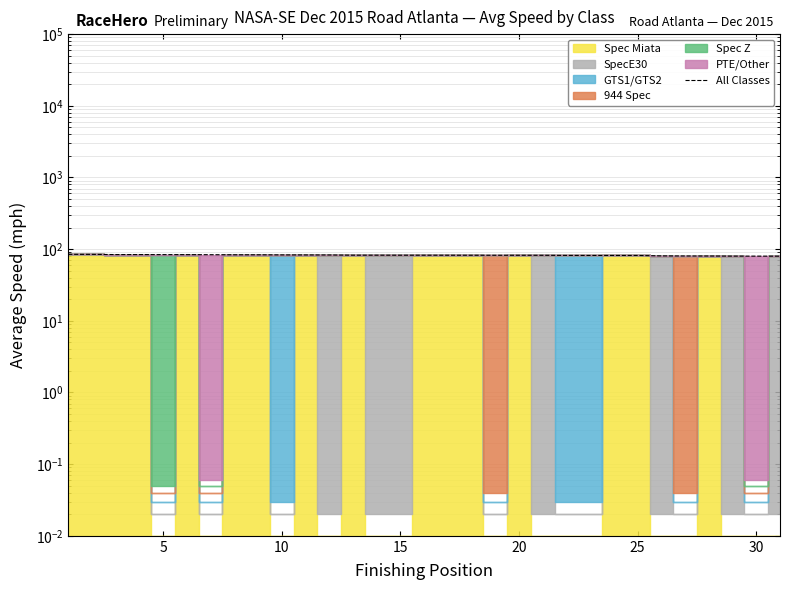

Does the chart have visible grid lines?

Yes